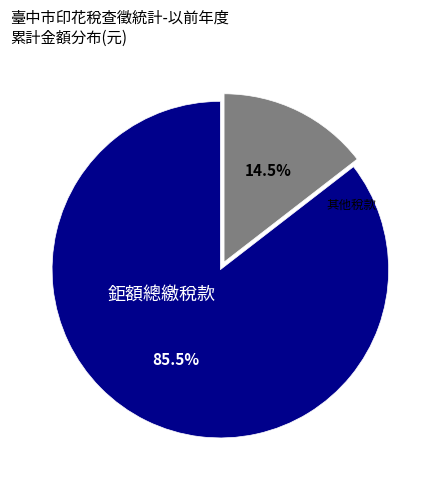

Rank the categories by value from lowest to highest.

其他稅款, 鉅額總繳稅款